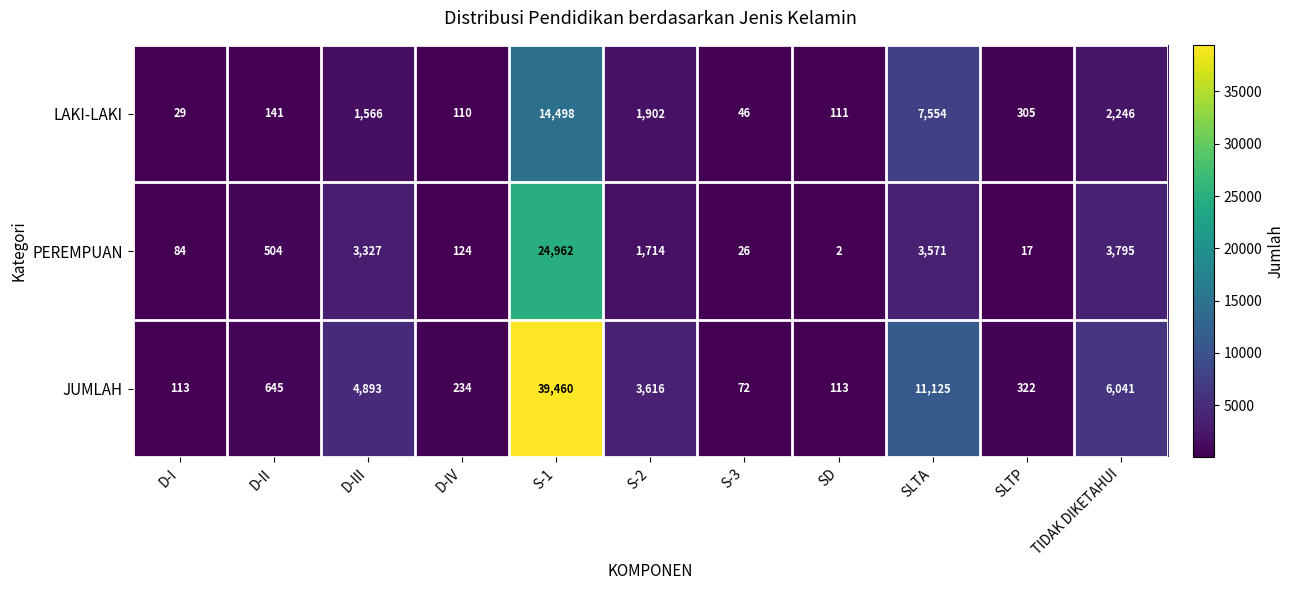

Is the value of LAKI-LAKI at D-I greater than the value of JUMLAH at S-3?

No